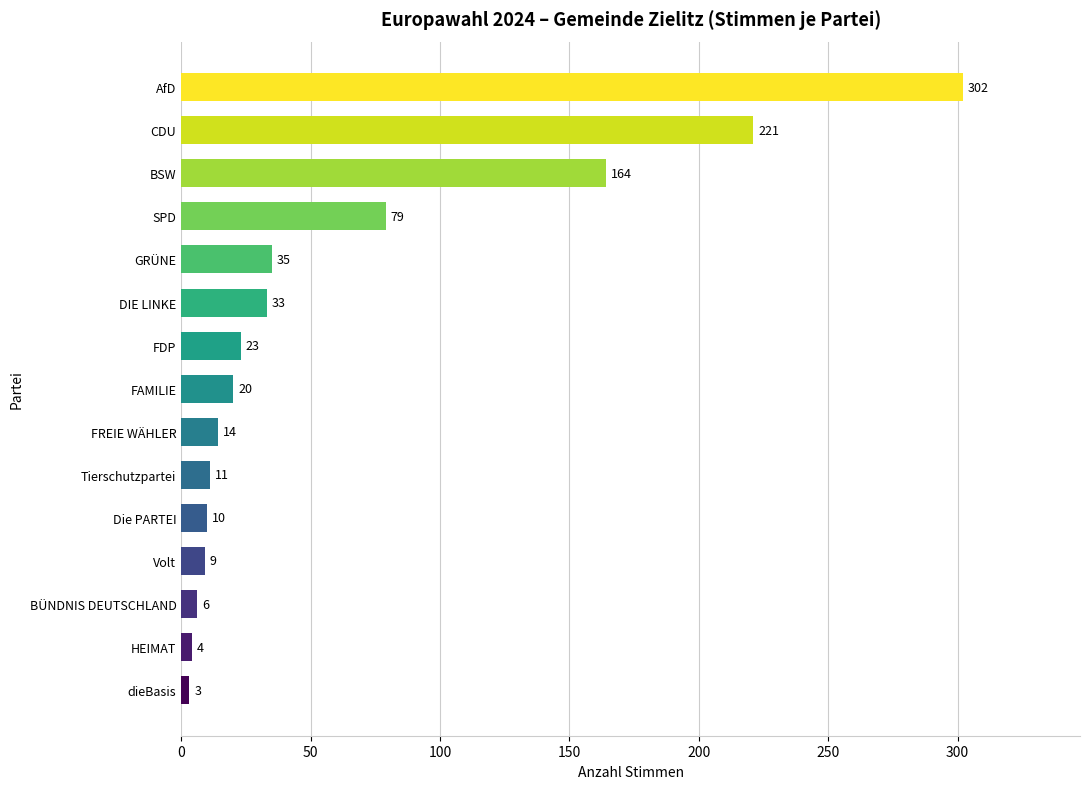

What is the label of the 4th bar from the bottom?

Volt